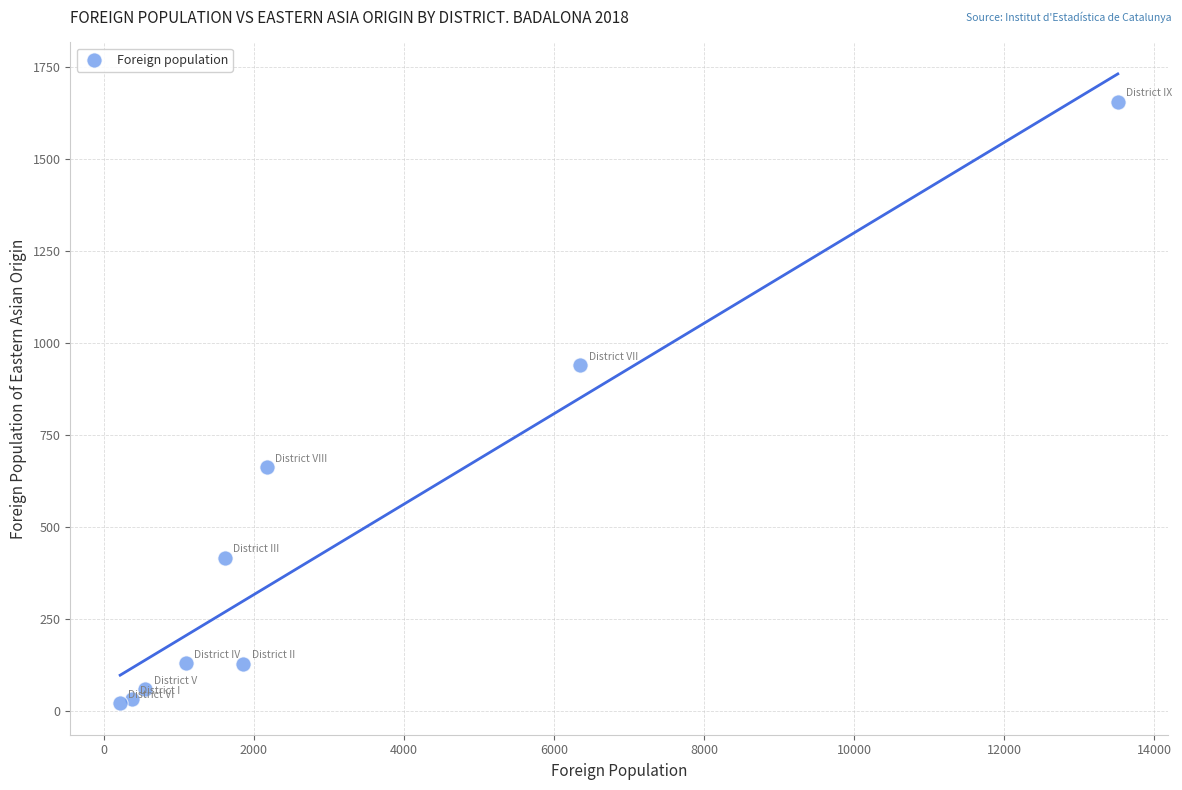

What is the average X value?

3084